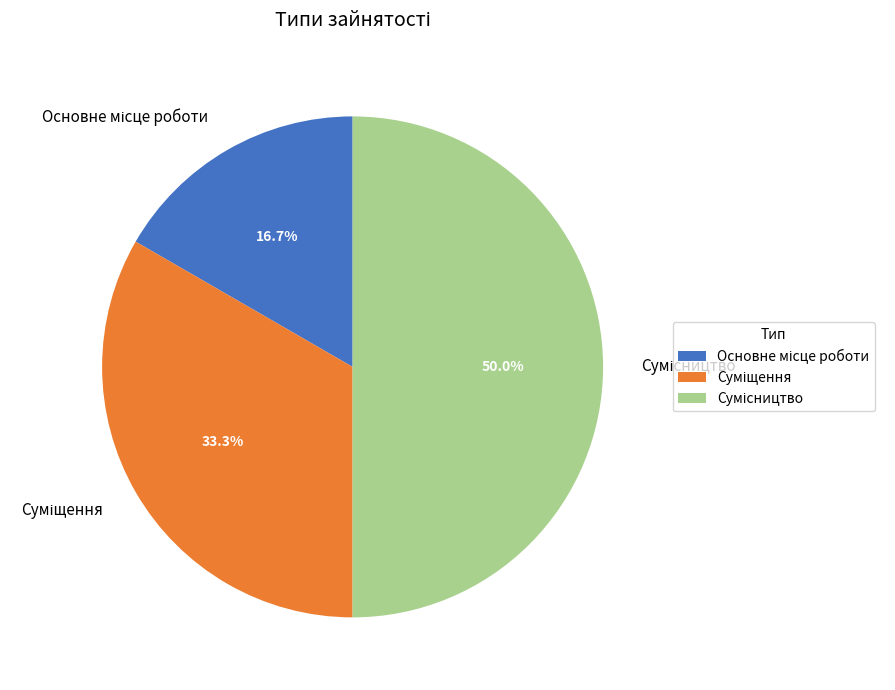

To the nearest percent, what percentage of the pie is Сумісництво?

50%